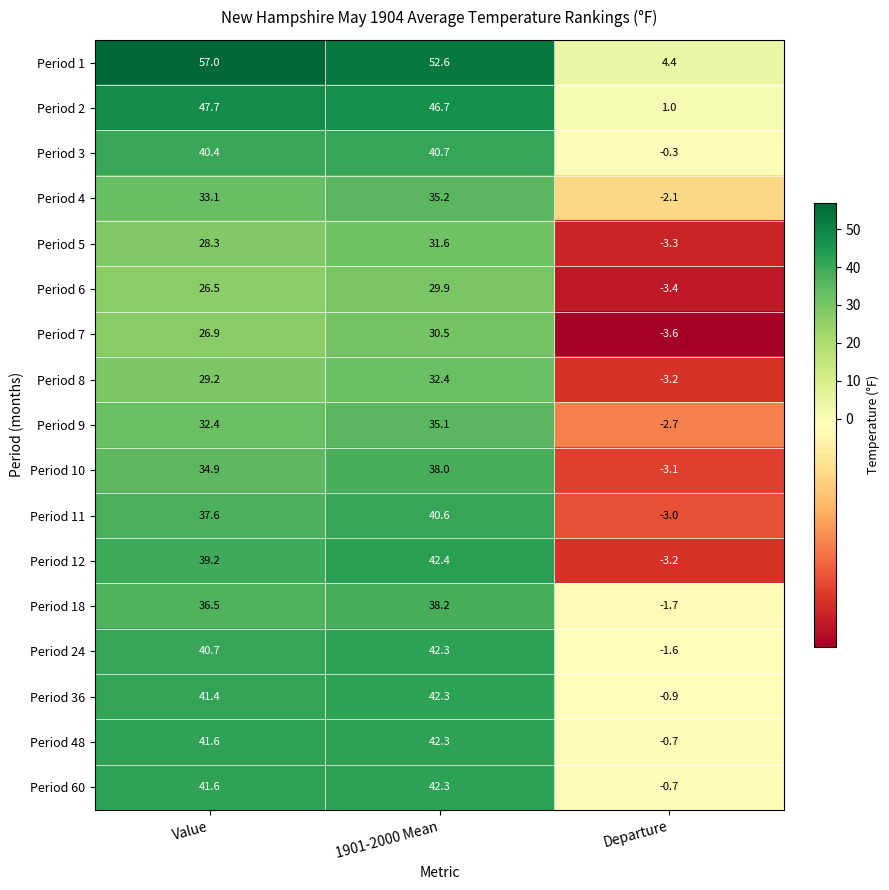

True or false: Period 9 has a value of 57.4 at 1901-2000 Mean.

False